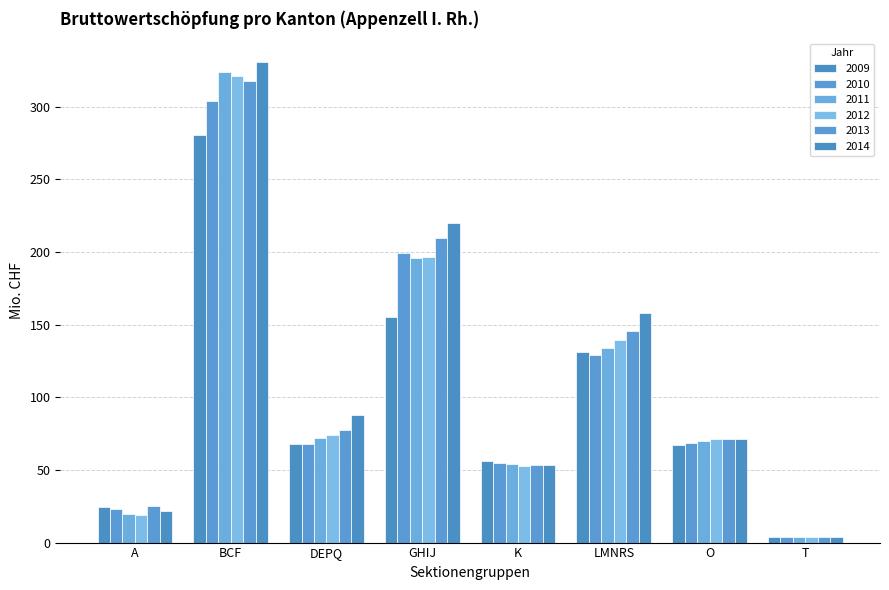

Between GHIJ and T, which series saw the biggest shift?

2014